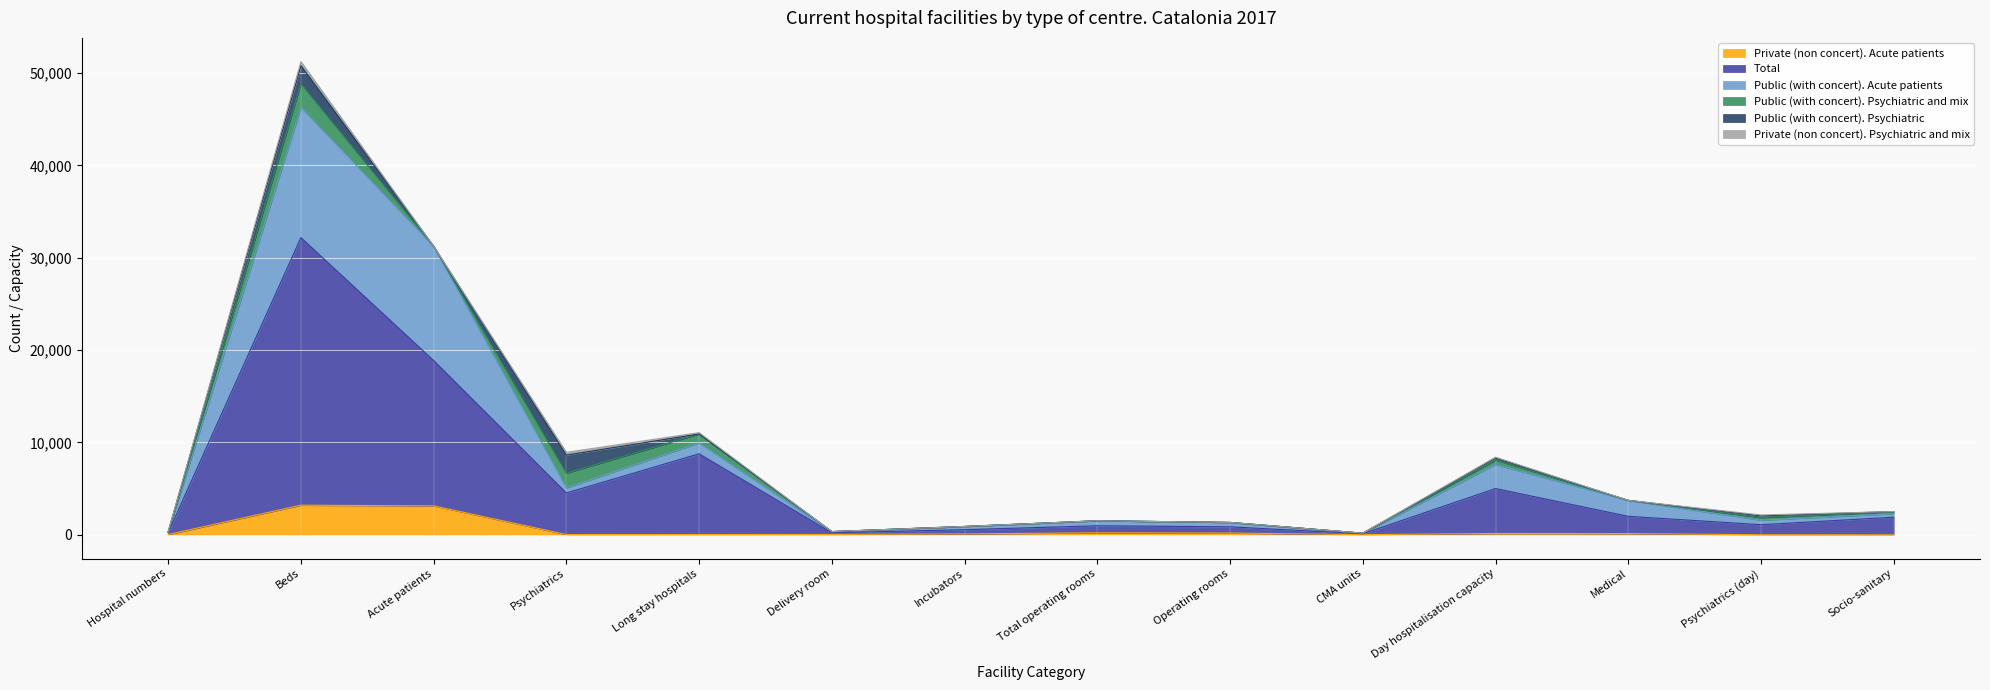

What position from the left is Delivery room?

6